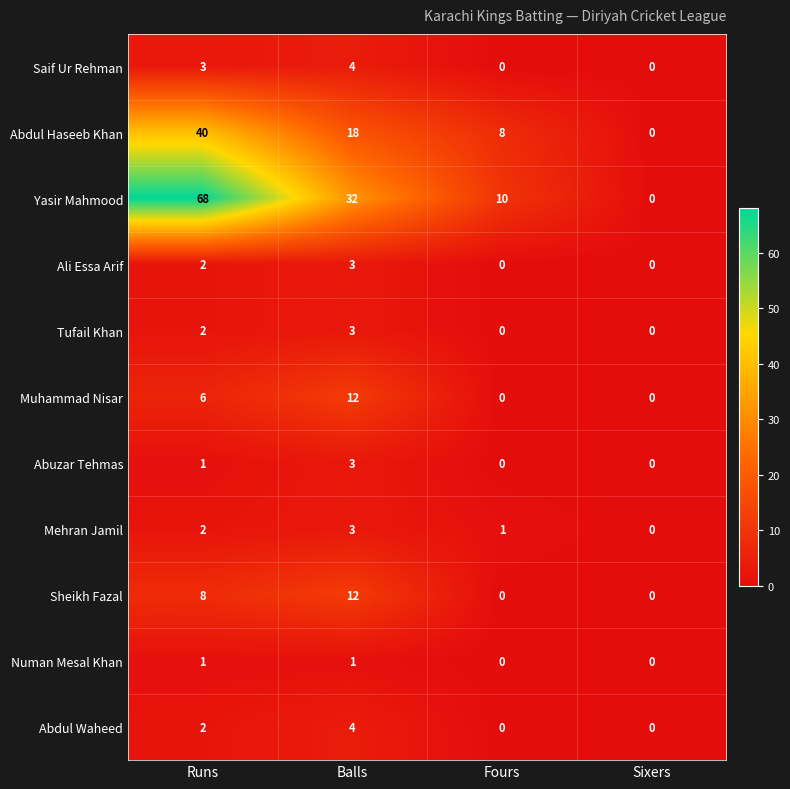

How many Abdul Haseeb Khan values are between 8 and 40?

3